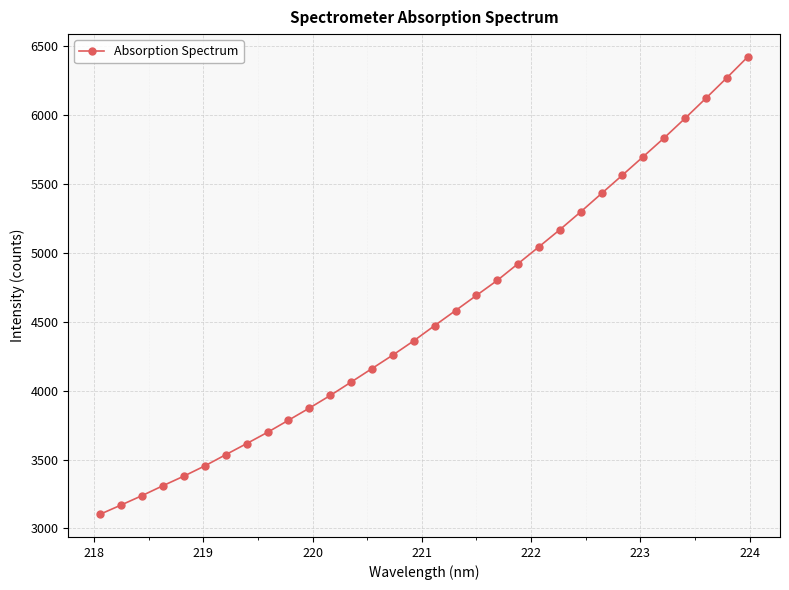

What is the maximum value shown in the chart?

6420.8